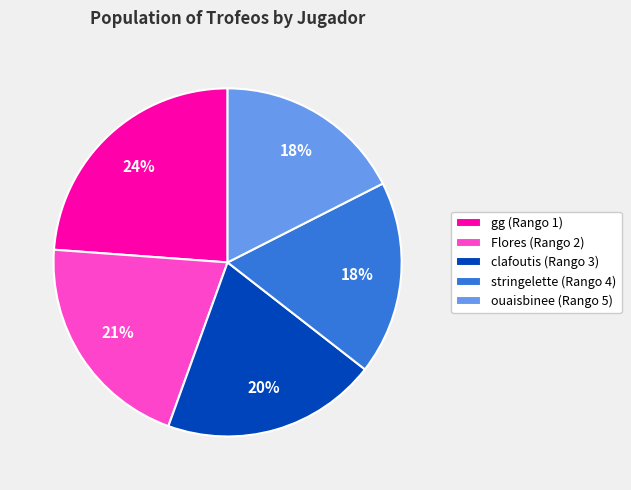

How many slices are in this pie chart?

5